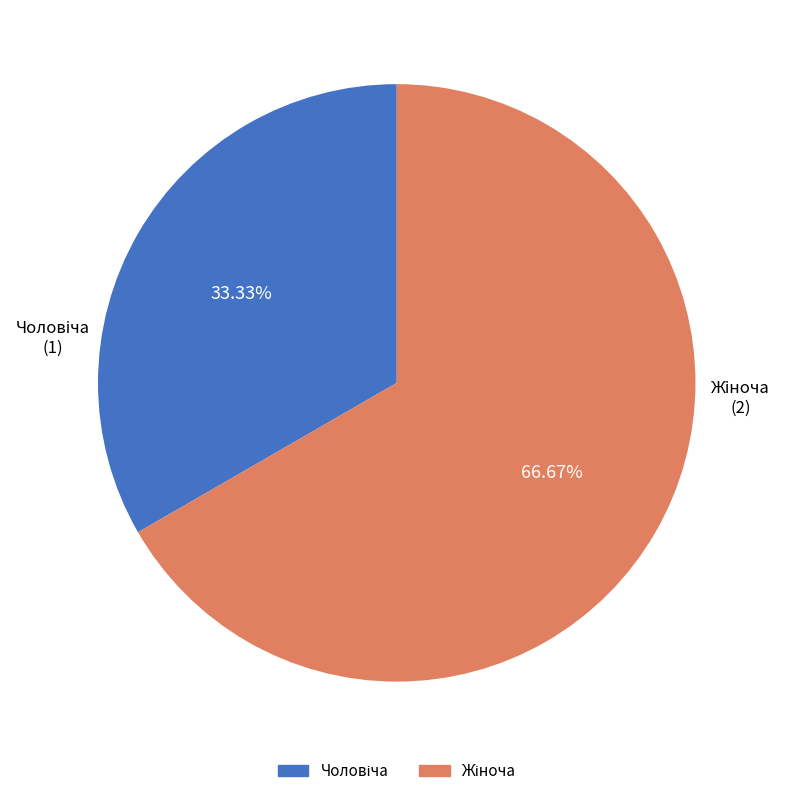

Is there any slice that represents more than half of the pie?

Yes